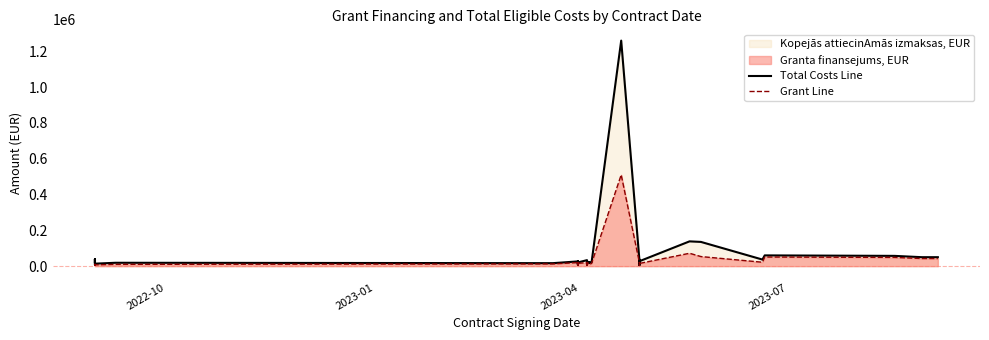

Where is the first local maximum for Grant Line?

2023-04